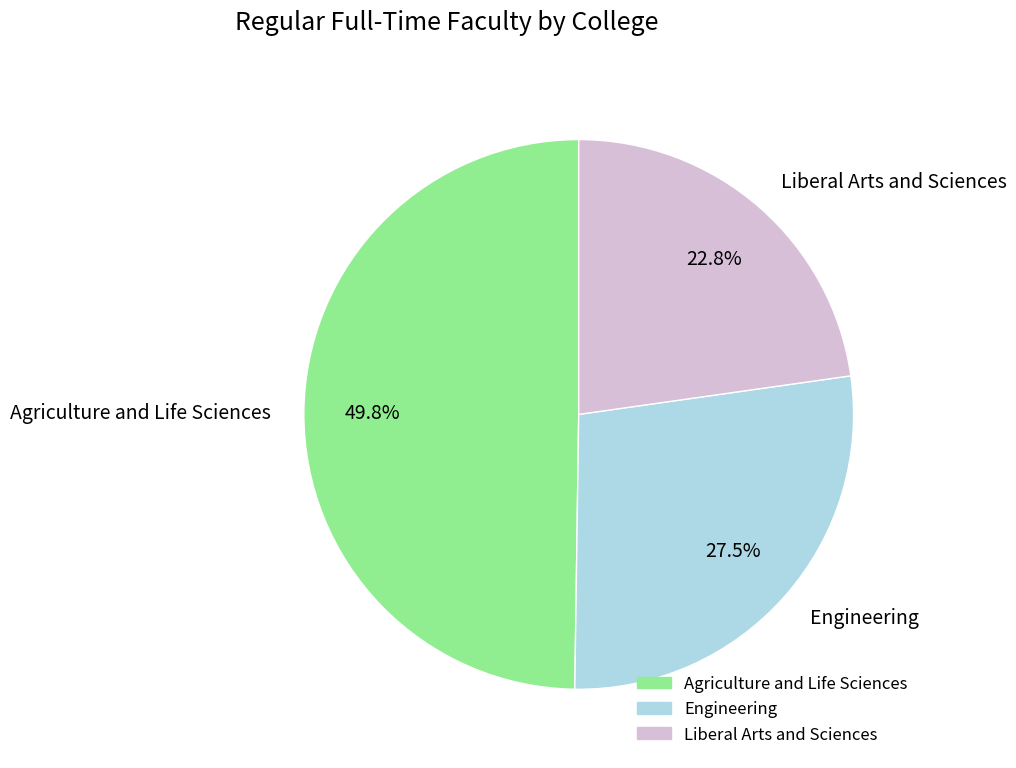

To the nearest percent, what portion does Agriculture and Life Sciences represent?

50%